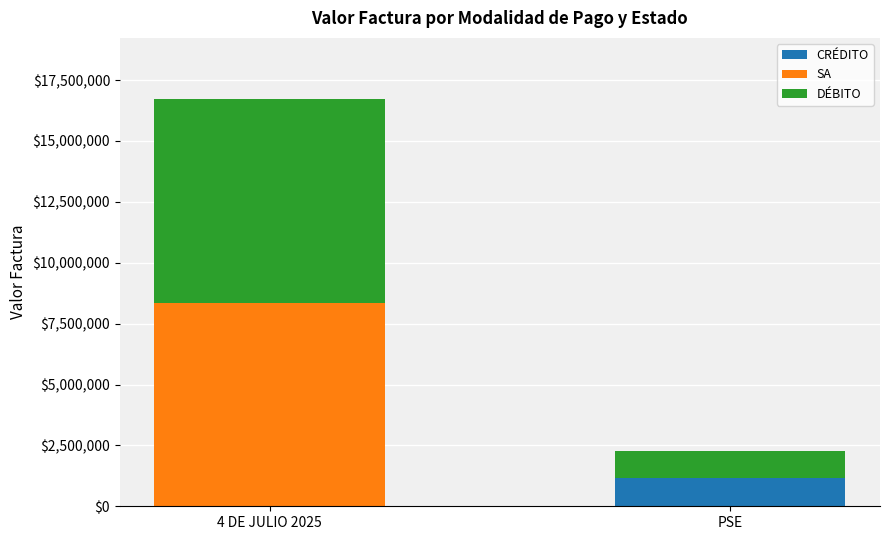

How many values in CRÉDITO are above zero?

1